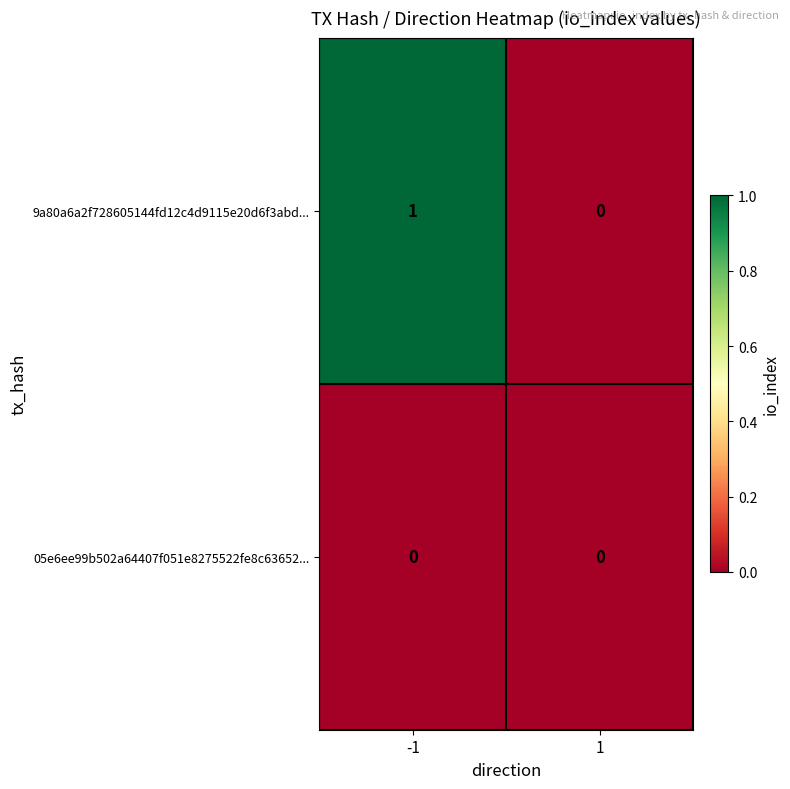

Reading right to left, transcribe all the data shown in this chart.

9a80a6a2f728605144fd12c4d9115e20d6f3abd...: 1=0	-1=1
05e6ee99b502a64407f051e8275522fe8c63652...: 1=0	-1=0